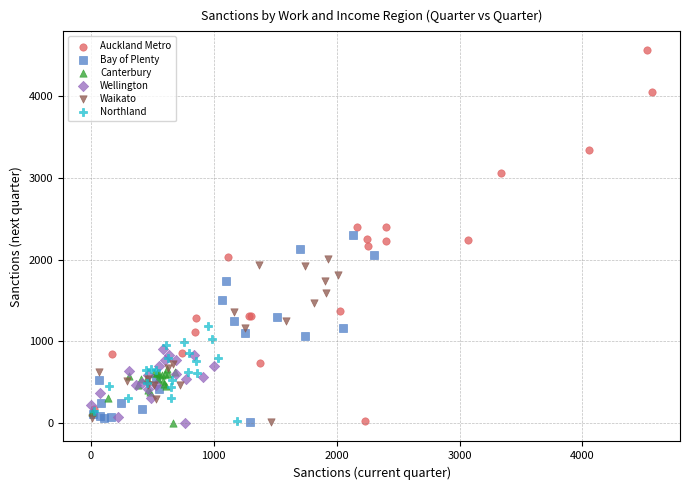

Which series reaches the maximum Y coordinate?

Auckland Metro